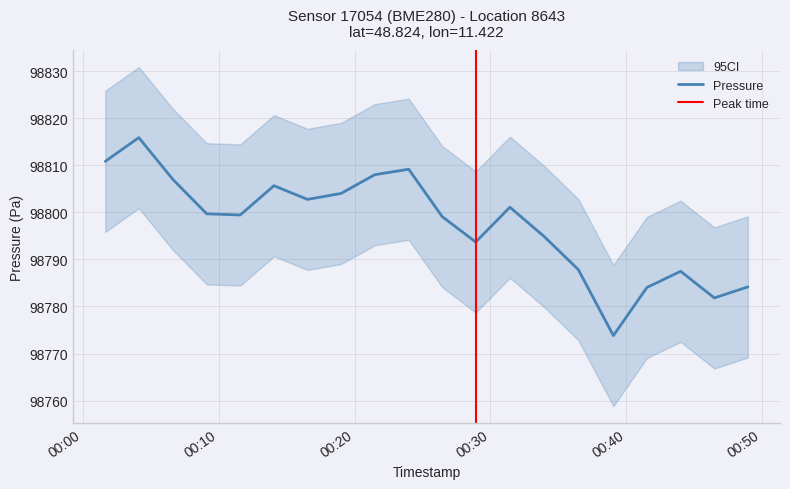

What is the lowest value of the Pressure series?

98773.8